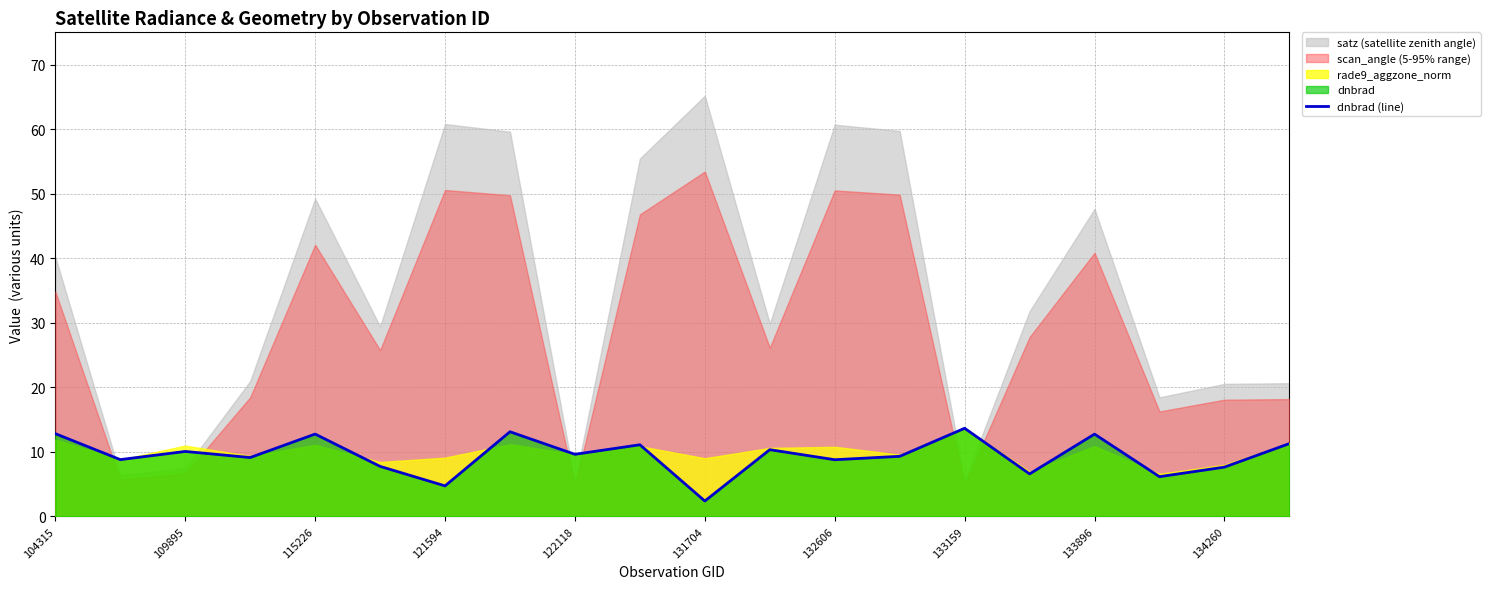

What is the average value?

9.4